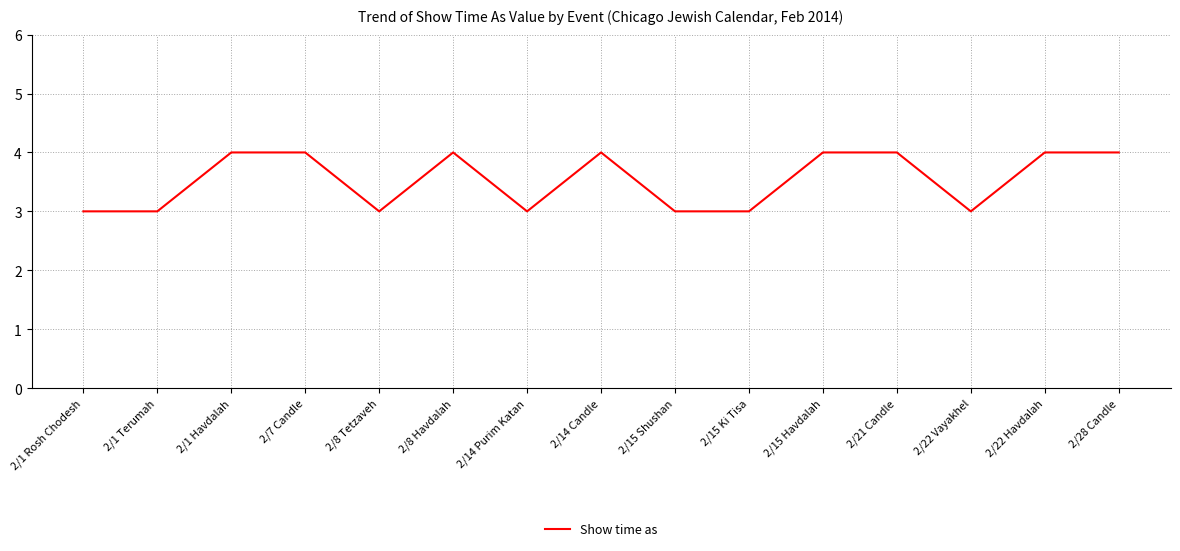

What is the minimum value shown in the chart?

3